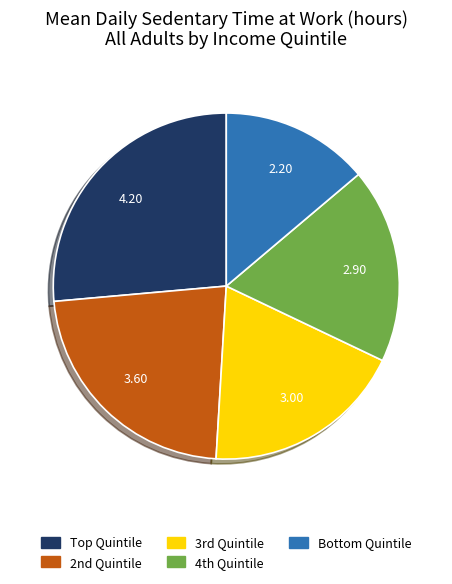

Rank the categories by value from lowest to highest.

Bottom Quintile, 4th Quintile, 3rd Quintile, 2nd Quintile, Top Quintile